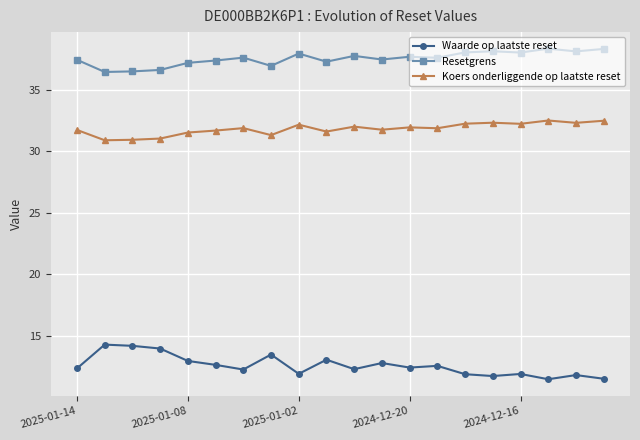

Which series has the widest spread of values?

Waarde op laatste reset